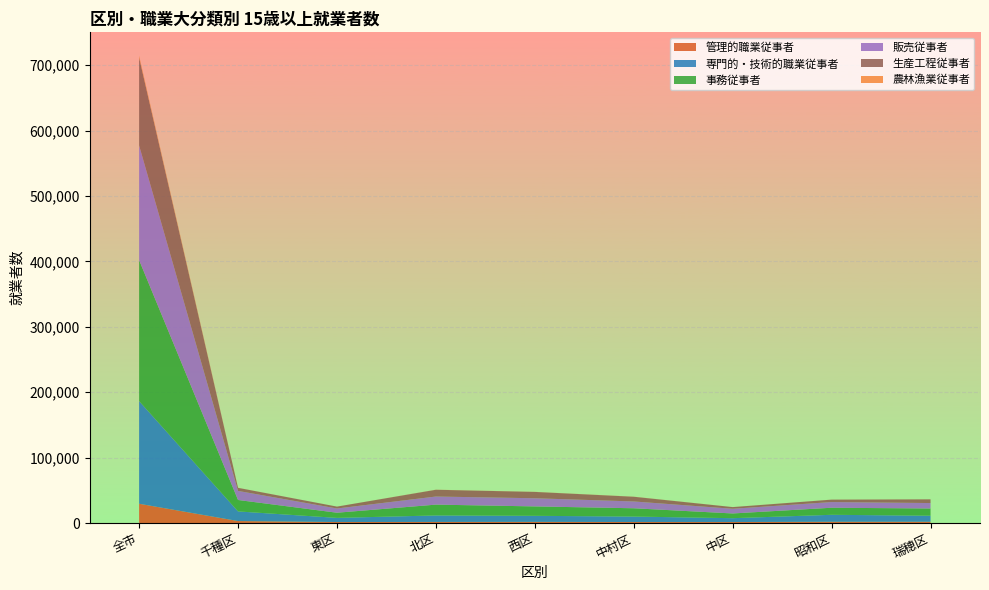

Reading left to right, transcribe all the data shown in this chart.

管理的職業従事者: 29576	3148	1627	1751	1856	1642	1618	2037	2048
専門的・技術的職業従事者: 156907	14700	6341	9954	9271	8361	5890	10651	9251
事務従事者: 215604	17480	7881	16519	14366	12661	7208	10782	11008
販売従事者: 175329	13890	6483	12404	12487	10422	7195	8726	8332
生産工程従事者: 134377	4690	2870	10342	9692	7193	2546	3659	5660
農林漁業従事者: 2831	82	20	130	125	131	26	70	77